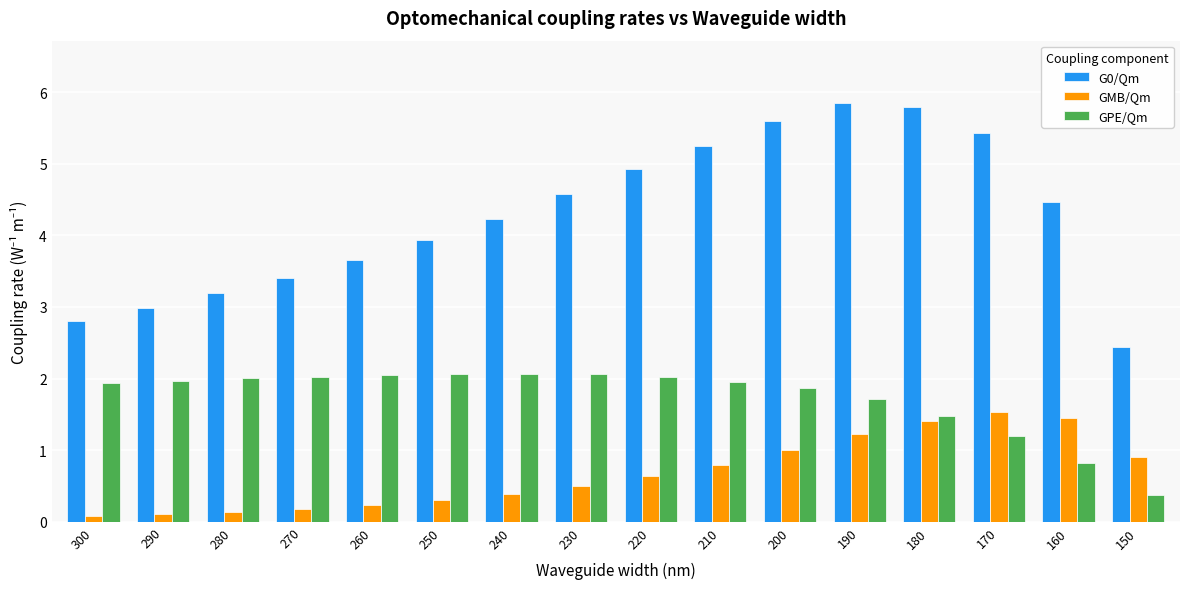

Which series has the largest total across all categories?

G0/Qm